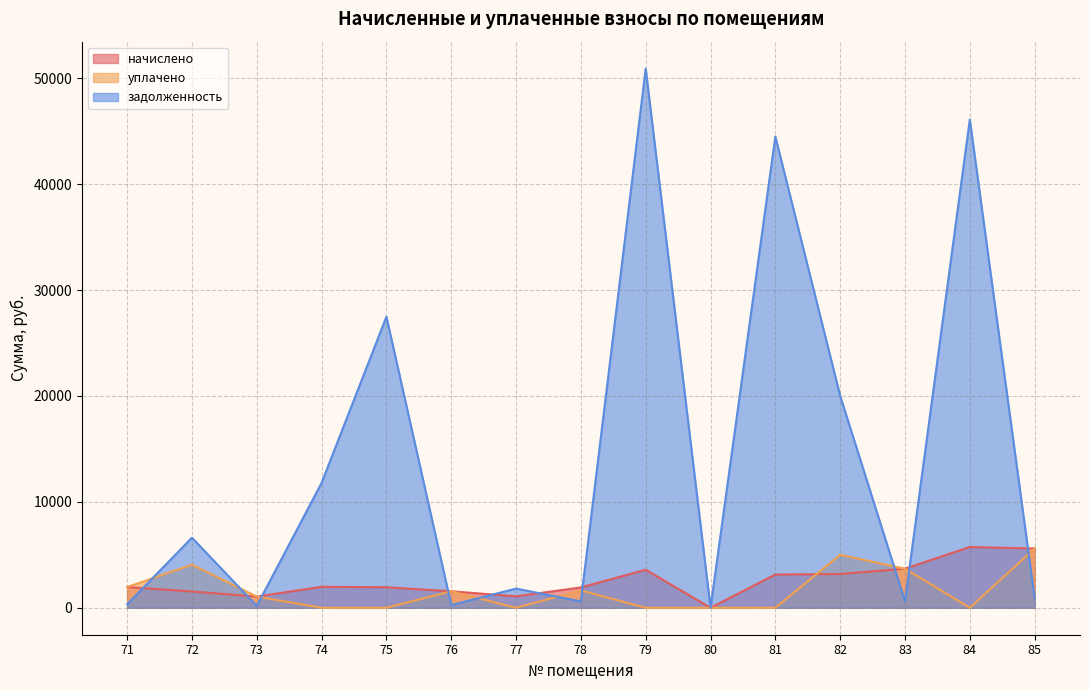

What is the total value across all series at 73?

2287.5